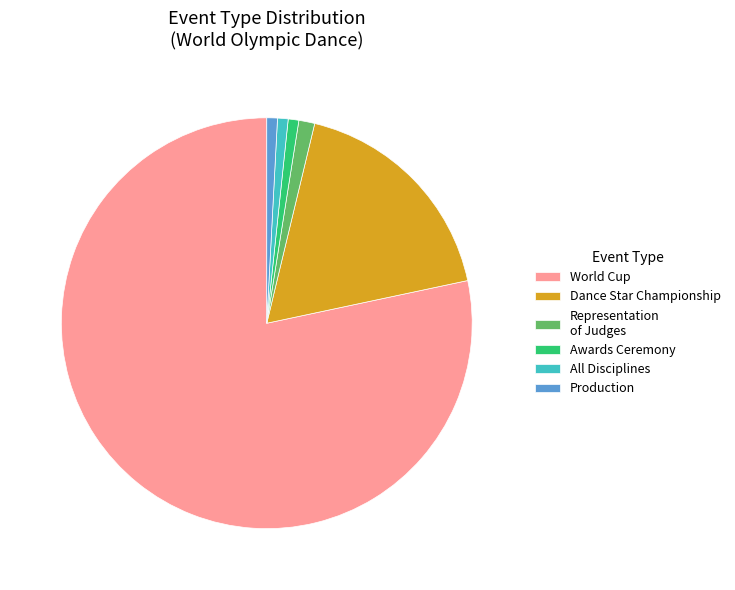

Is there a majority slice in this chart?

Yes